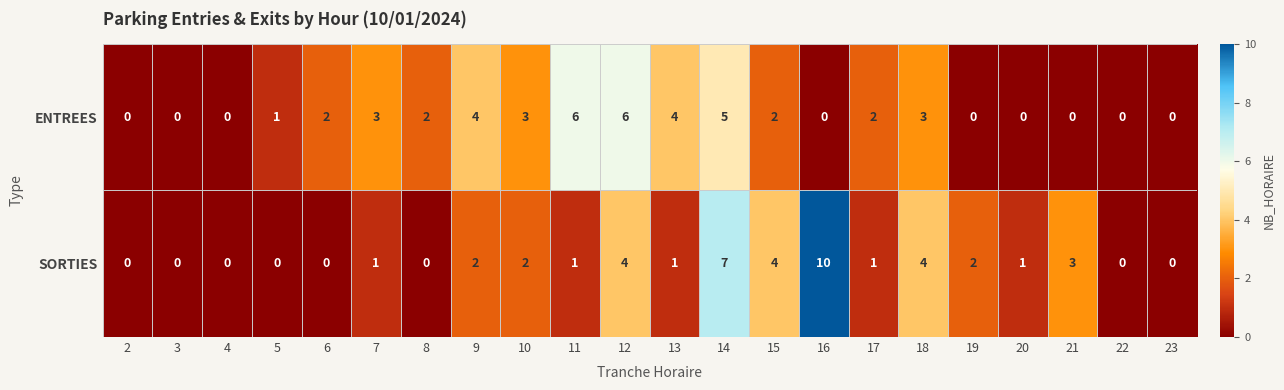

How many values in the SORTIES series are below 1?

8